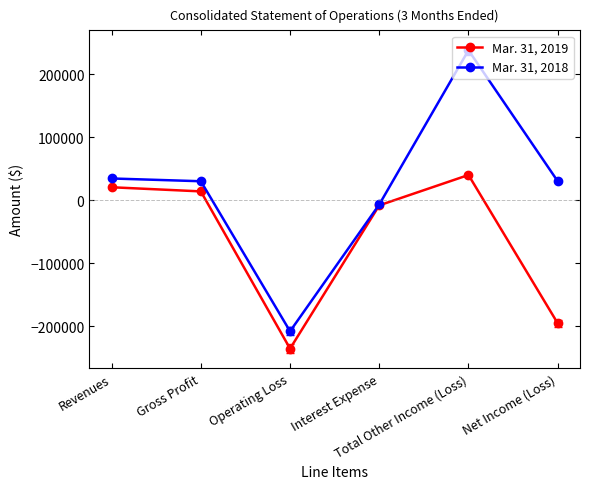

At how many categories does at least one series exceed 18791?

4